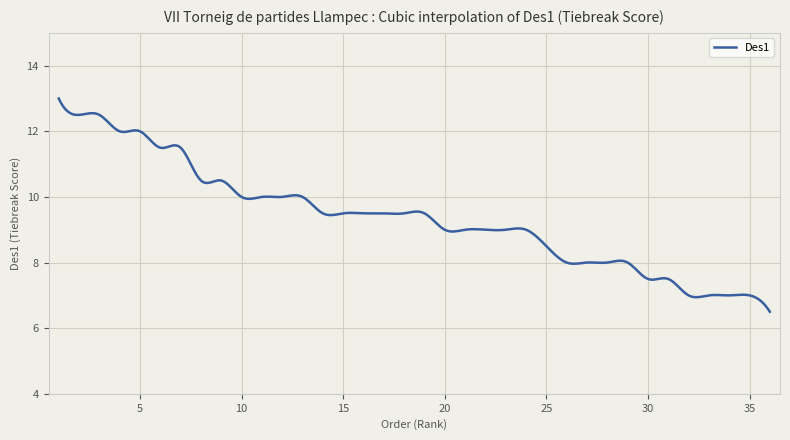

What is the greatest value displayed?

13.0